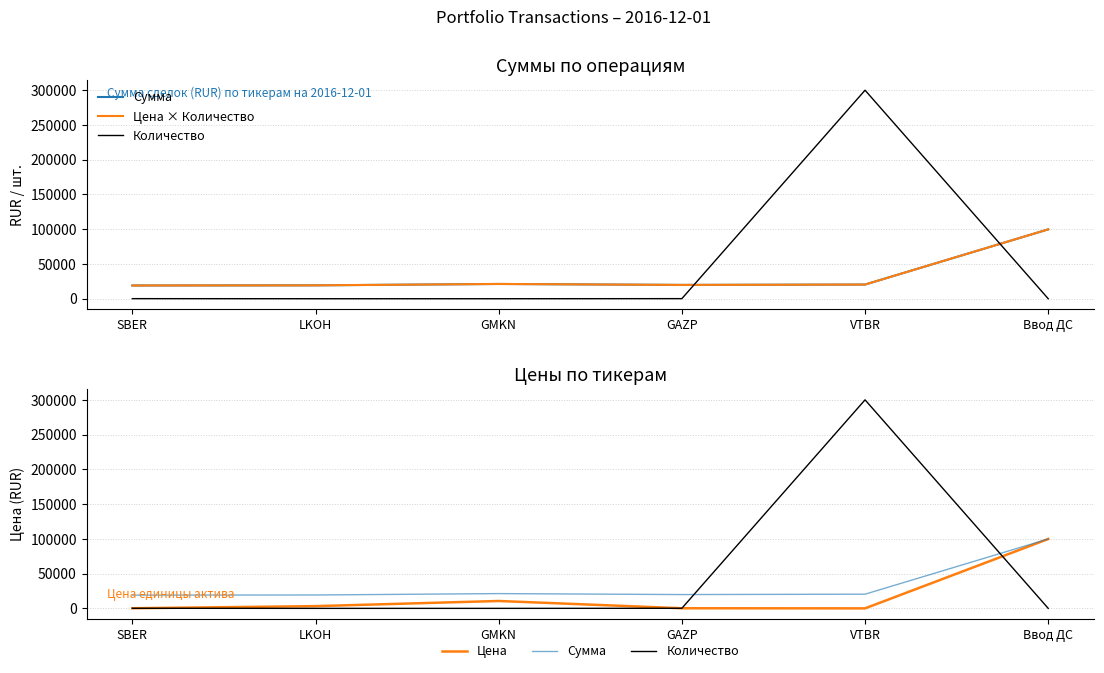

Reading left to right, what are all the values shown in this chart?

Сумма: SBER=19044.0	LKOH=19260.0	GMKN=21240.0	GAZP=19865.3	VTBR=20400.0	Ввод ДС=99809.0
Цена × Количество: SBER=19044.0	LKOH=19260.0	GMKN=21240.0	GAZP=19865.3	VTBR=20400.0	Ввод ДС=99809.0
Количество: SBER=120.0	LKOH=6.0	GMKN=2.0	GAZP=130.0	VTBR=300000.0	Ввод ДС=1.0
Цена: SBER=158.7	LKOH=3210.0	GMKN=10620.0	GAZP=152.8	VTBR=0.1	Ввод ДС=99809.0